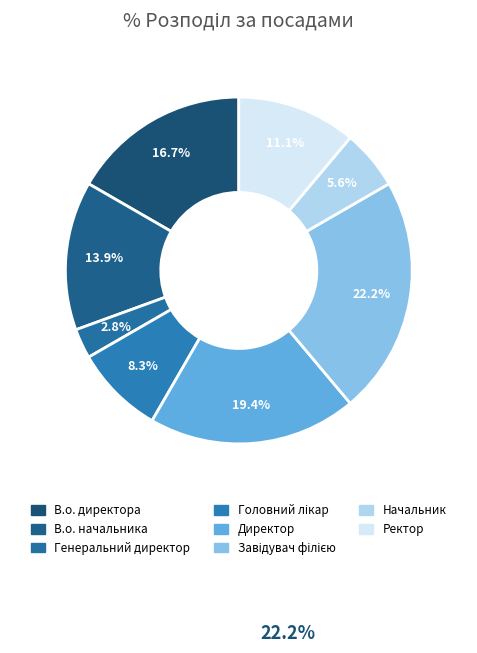

How many segments does this pie chart have?

8